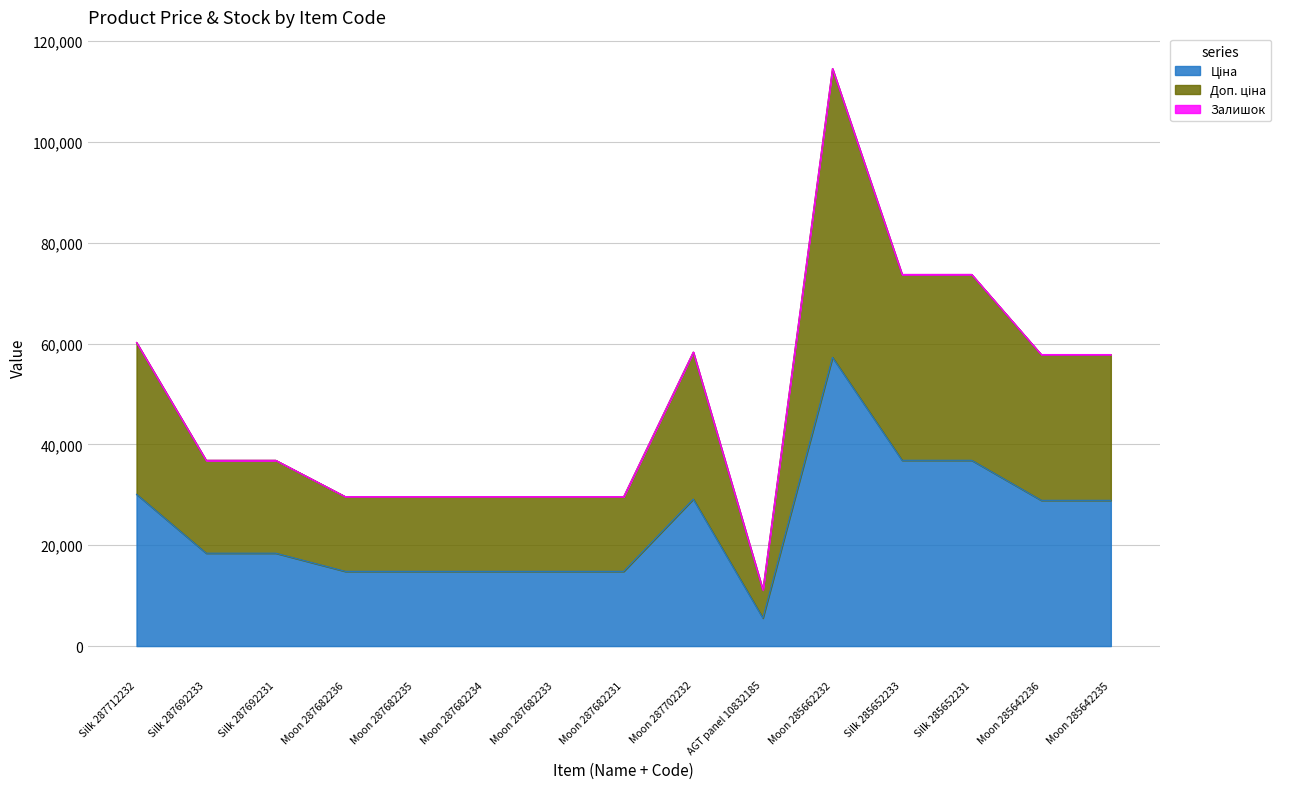

The value of Ціна at AGT panel 10832185 is 3183.4. True or false?

False